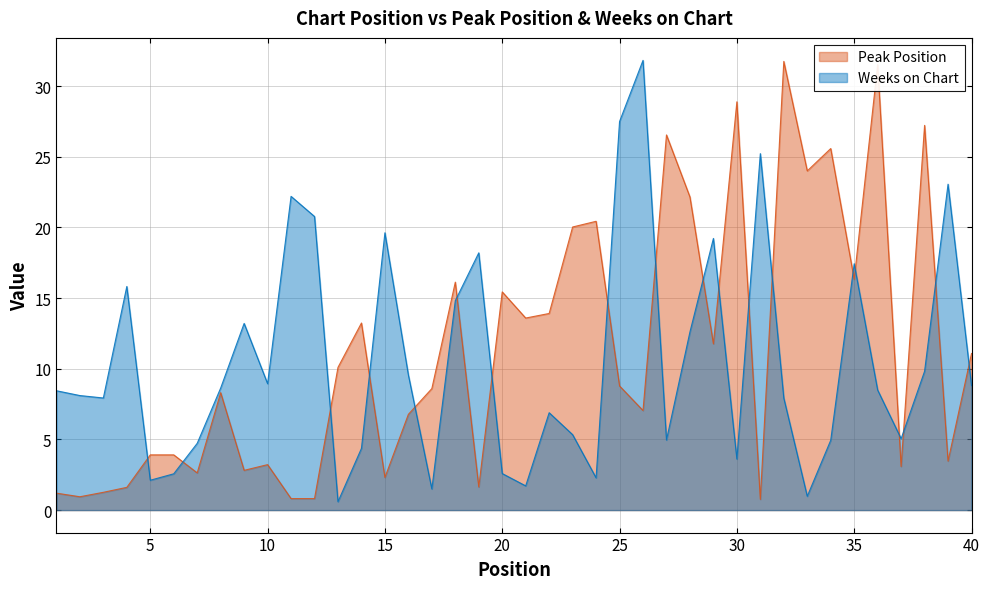

List the labels in order of Peak Position value, smallest first.

31, 12, 11, 2, 1, 3, 4, 19, 15, 7, 9, 37, 10, 39, 5, 6, 16, 26, 8, 17, 25, 13, 40, 29, 14, 21, 22, 20, 18, 35, 23, 24, 28, 33, 34, 27, 38, 30, 36, 32